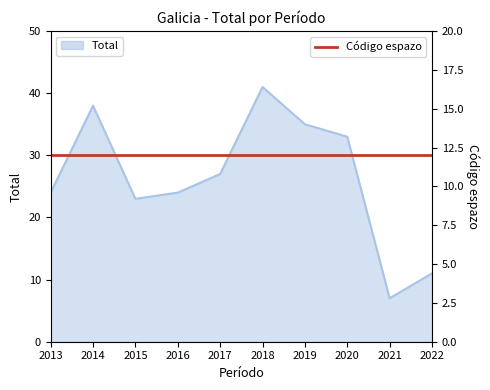

Count the number of categories in the chart.

10